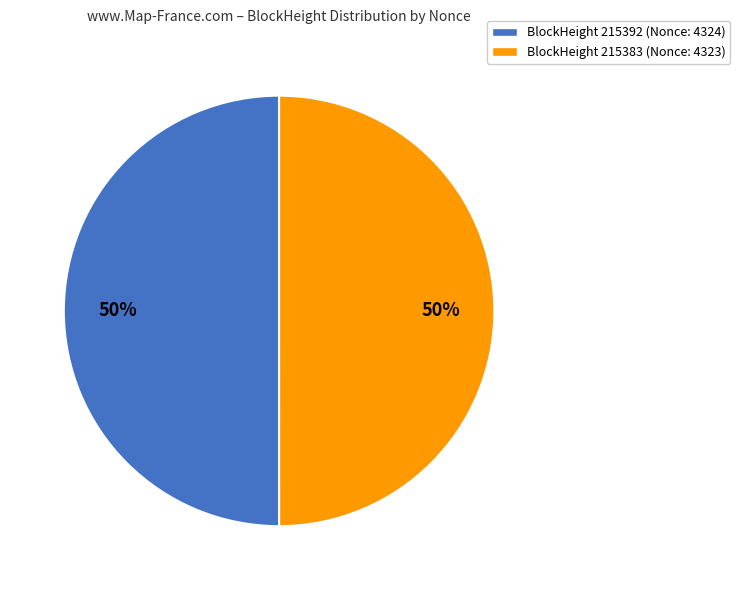

Do BlockHeight 215383 (Nonce: 4323) and BlockHeight 215392 (Nonce: 4324) together represent more than half of the pie?

Yes